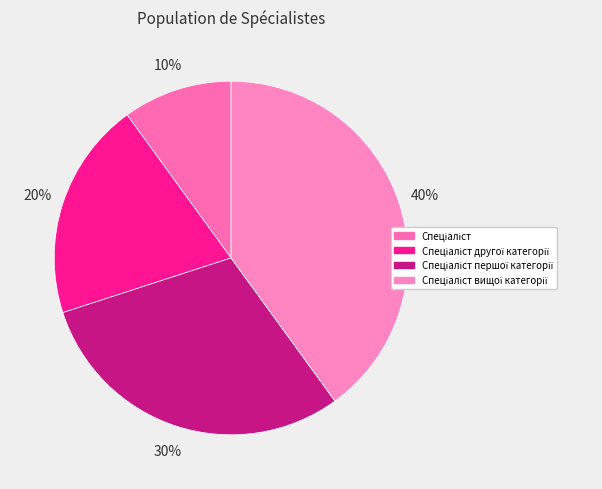

How many segments does this pie chart have?

4